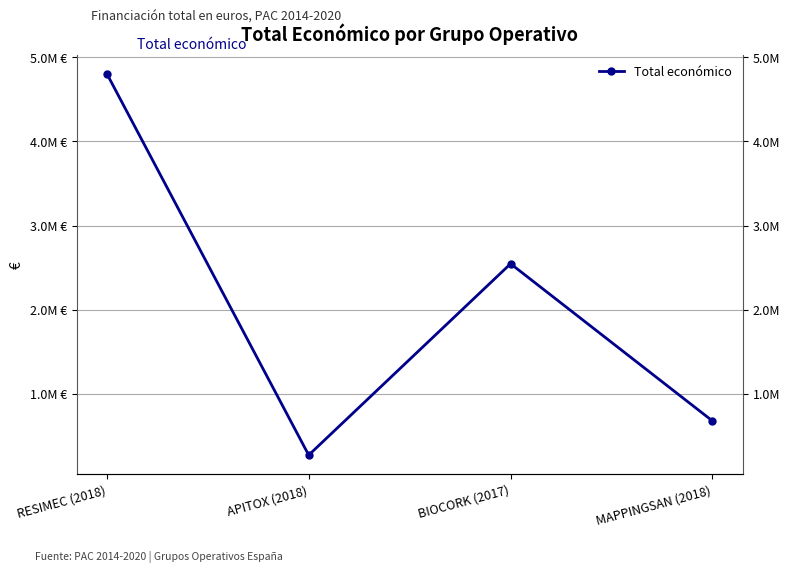

Rank the categories by value from lowest to highest.

APITOX (2018), MAPPINGSAN (2018), BIOCORK (2017), RESIMEC (2018)